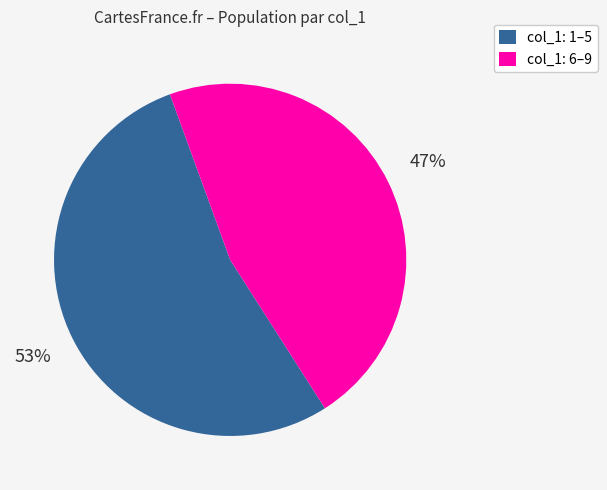

Is it true that col_1: 1–5 is 42% of the pie?

False